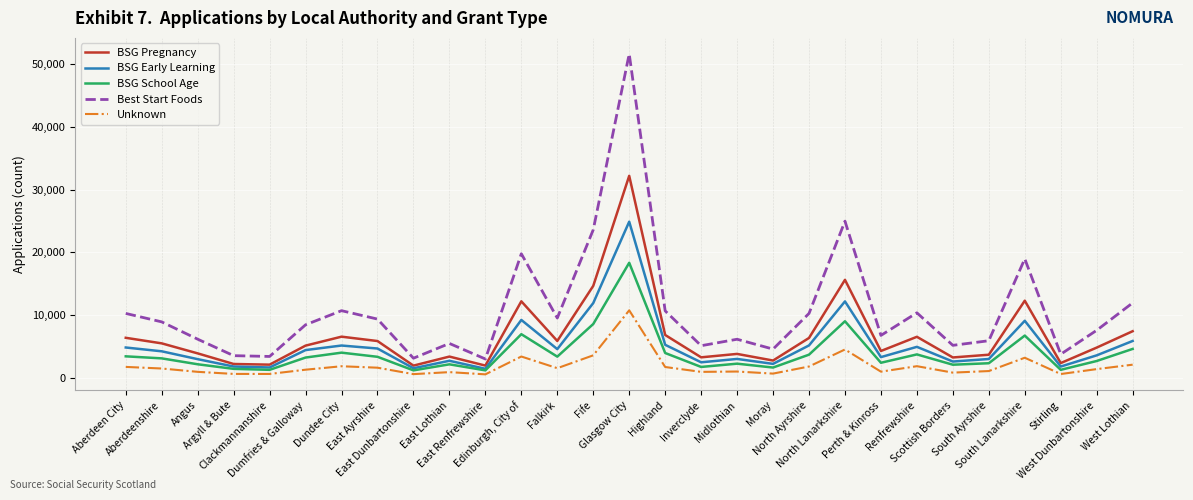

True or false: Best Start Foods has a value of 8925 at Aberdeenshire.

True